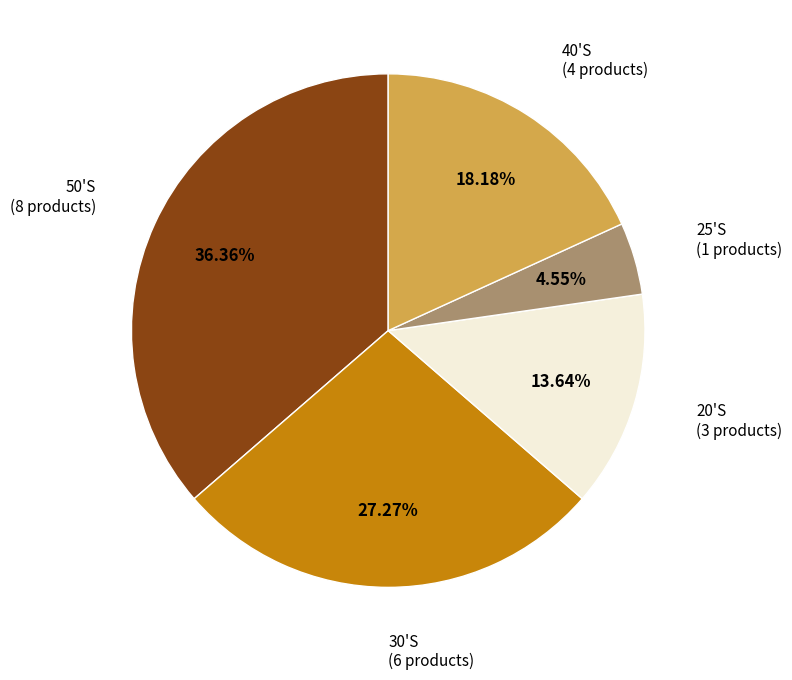

Is there a majority slice in this chart?

No